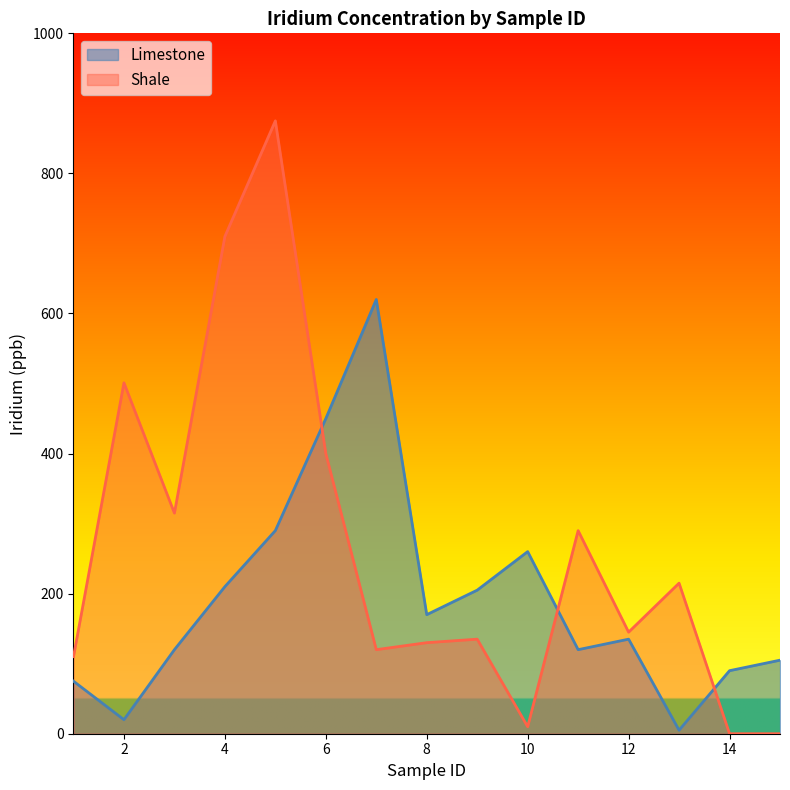

How many positive values does the Shale series have?

13